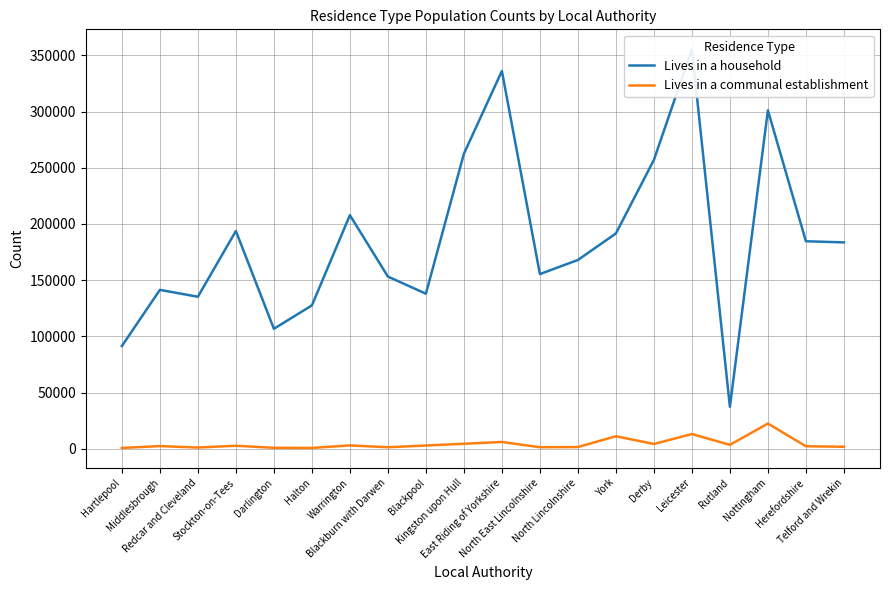

At East Riding of Yorkshire, list the series in order from smallest to largest.

Lives in a communal establishment, Lives in a household